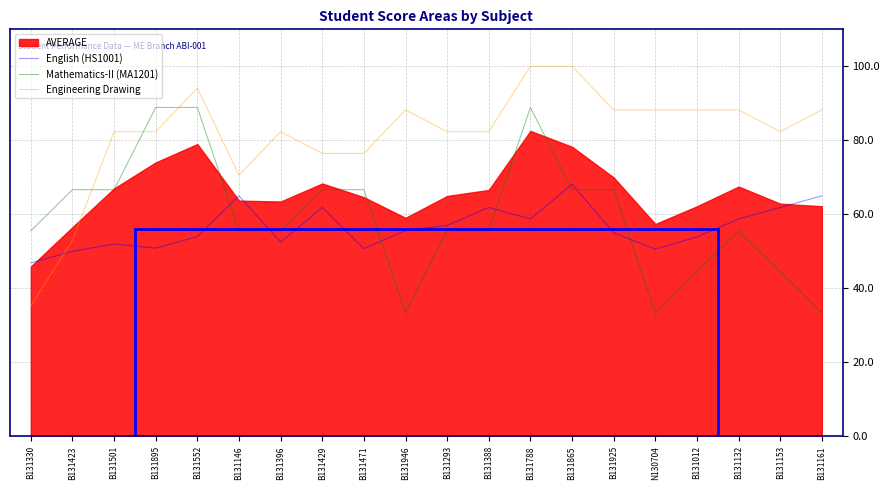

The English (HS1001) series shows 50.6 at N130704. True or false?

True